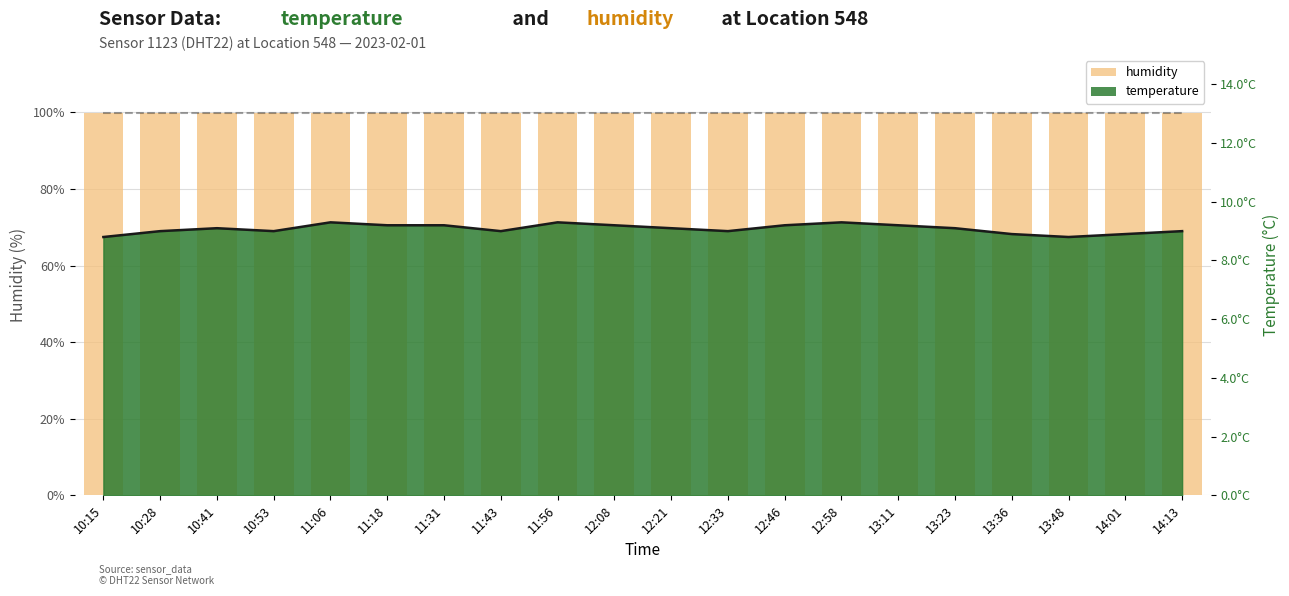

What is the approximate value at 12:58?

9.3